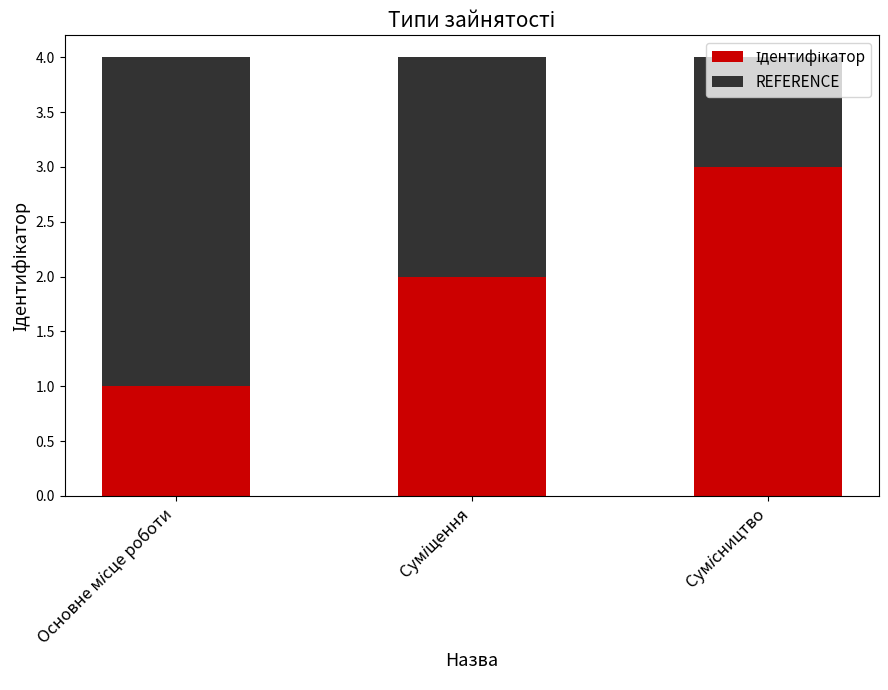

How many data points does each series have?

3